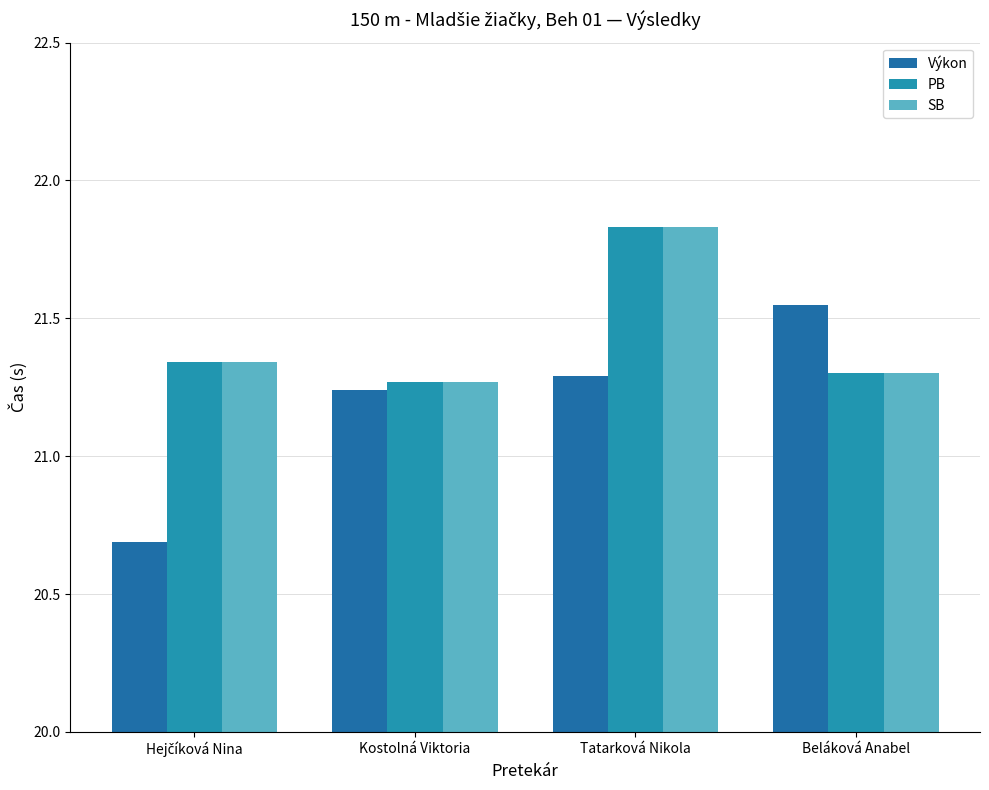

What are all the series names shown in the legend?

Výkon, PB, SB